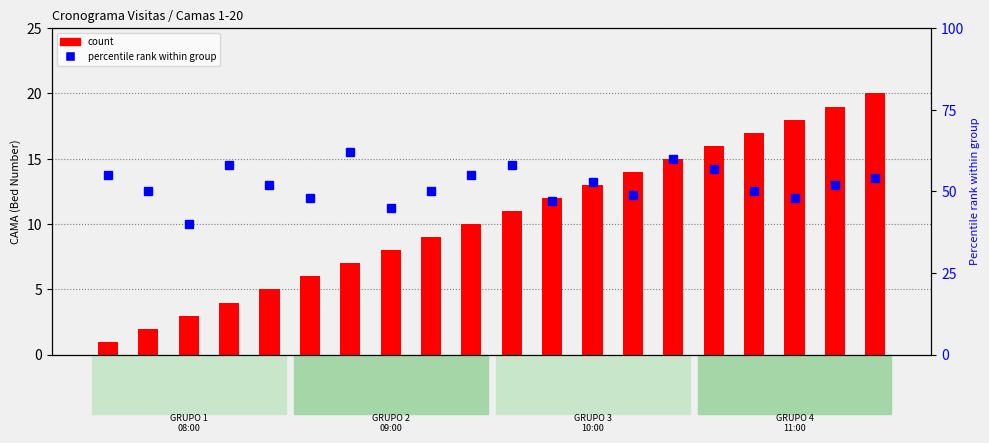

What is the spread (max minus min) of values at Cama
20?

34